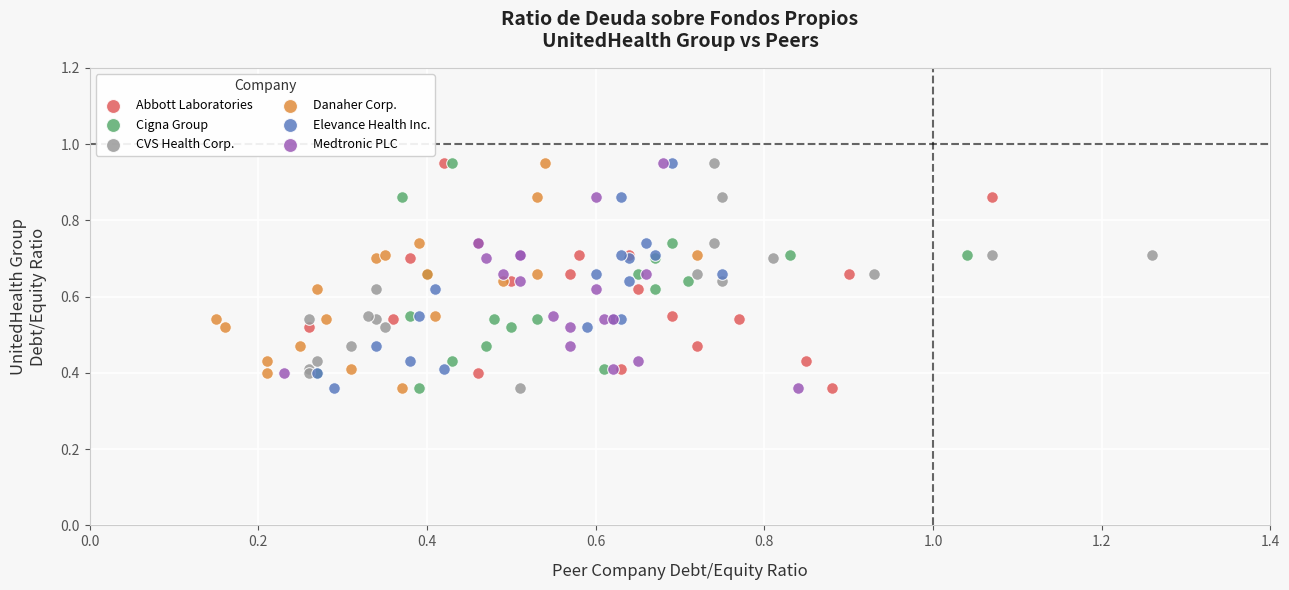

What are all the series names shown in the legend?

Abbott Laboratories, Cigna Group, CVS Health Corp., Danaher Corp., Elevance Health Inc., Medtronic PLC